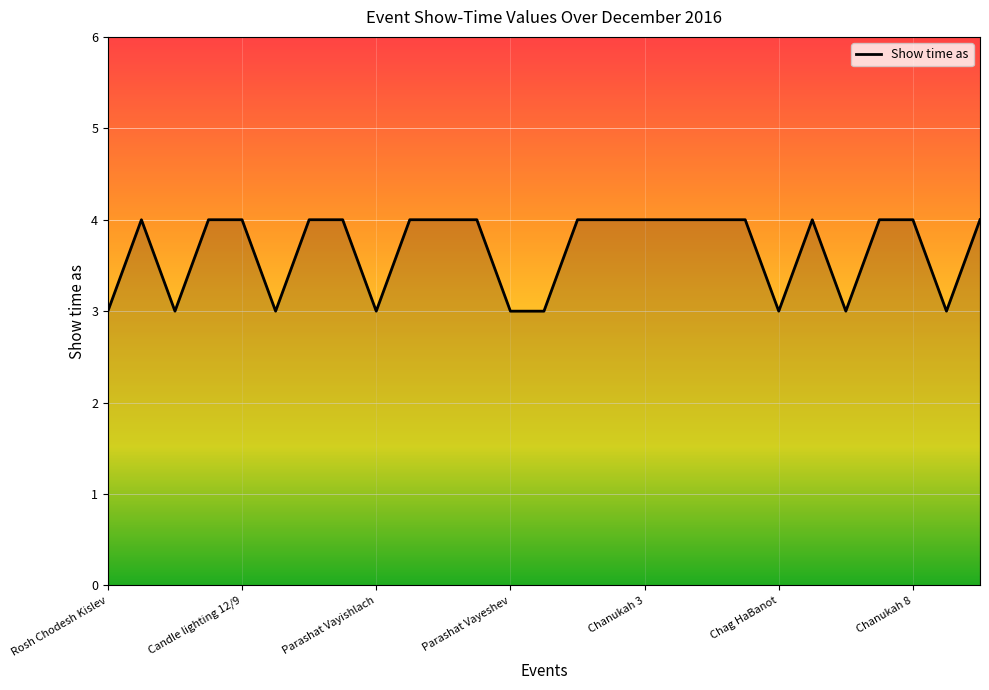

What is the greatest value displayed?

4